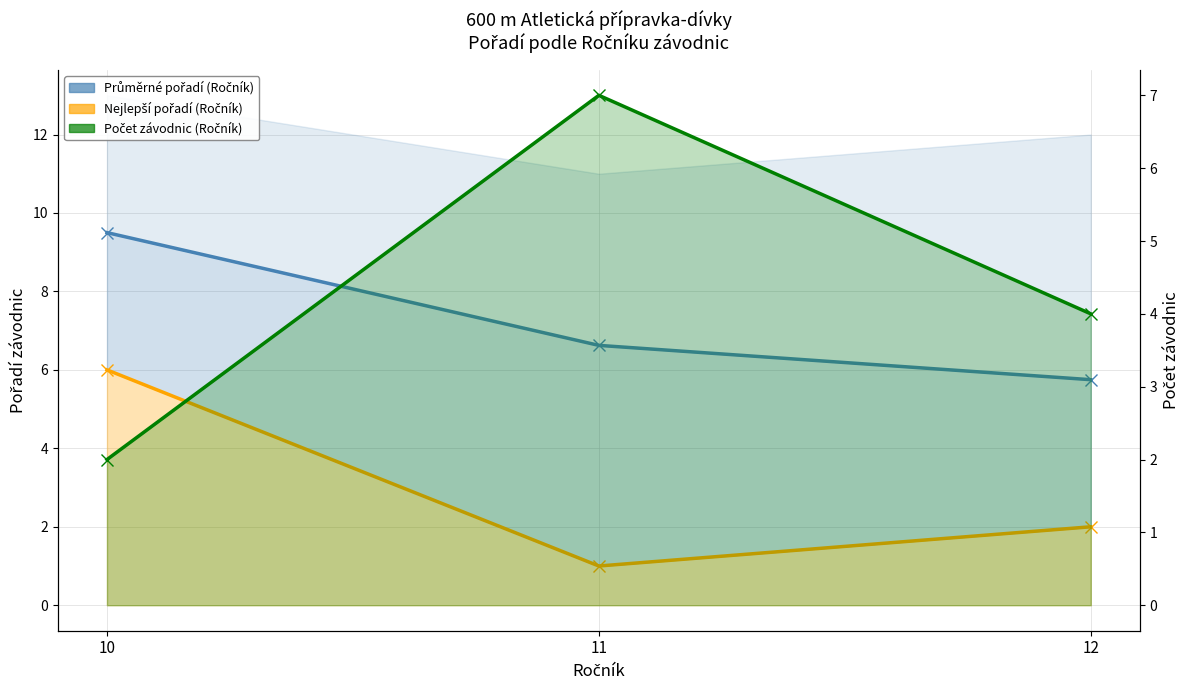

Count the Nejlepší pořadí (Ročník) values in the range 1 to 6.

3